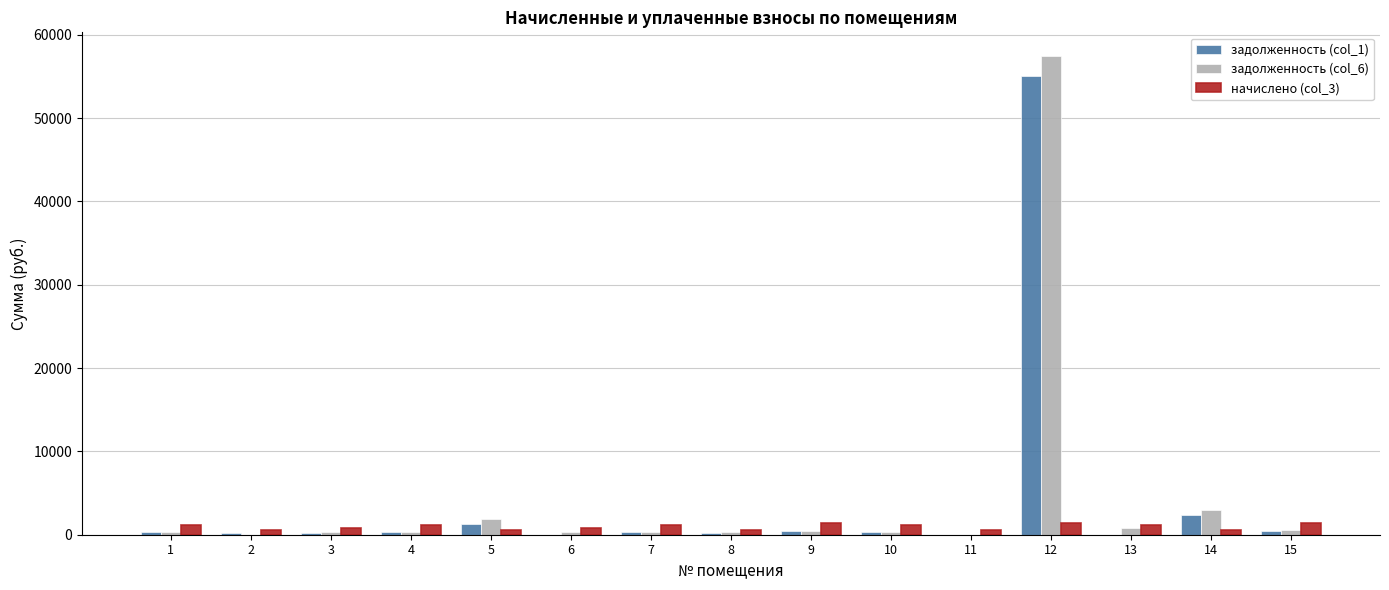

What is the greatest value displayed?

57422.3